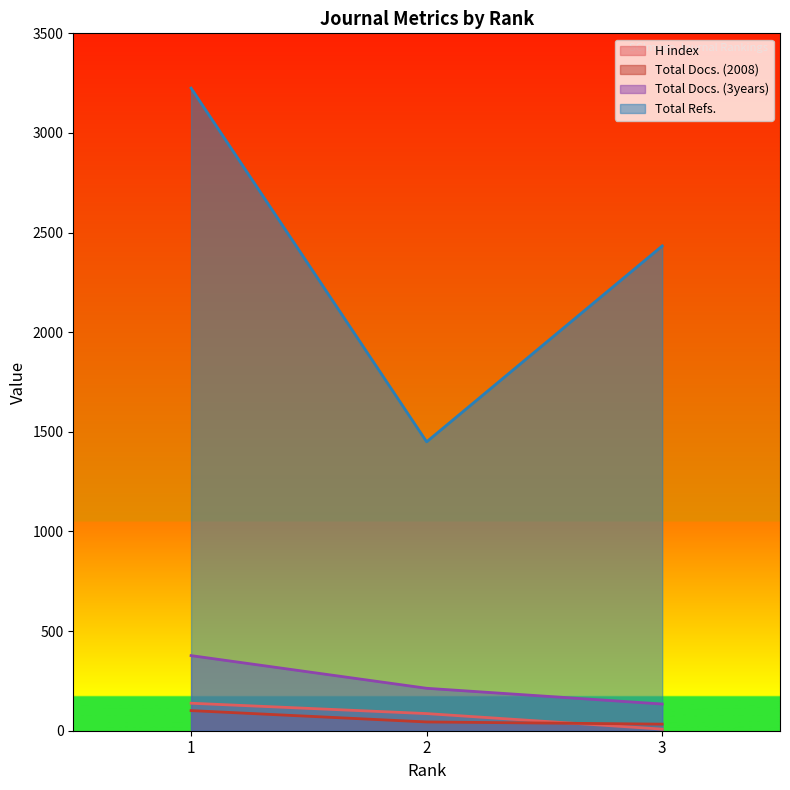

At 2, list the series in order from largest to smallest.

Total Refs., Total Docs. (3years), H index, Total Docs. (2008)